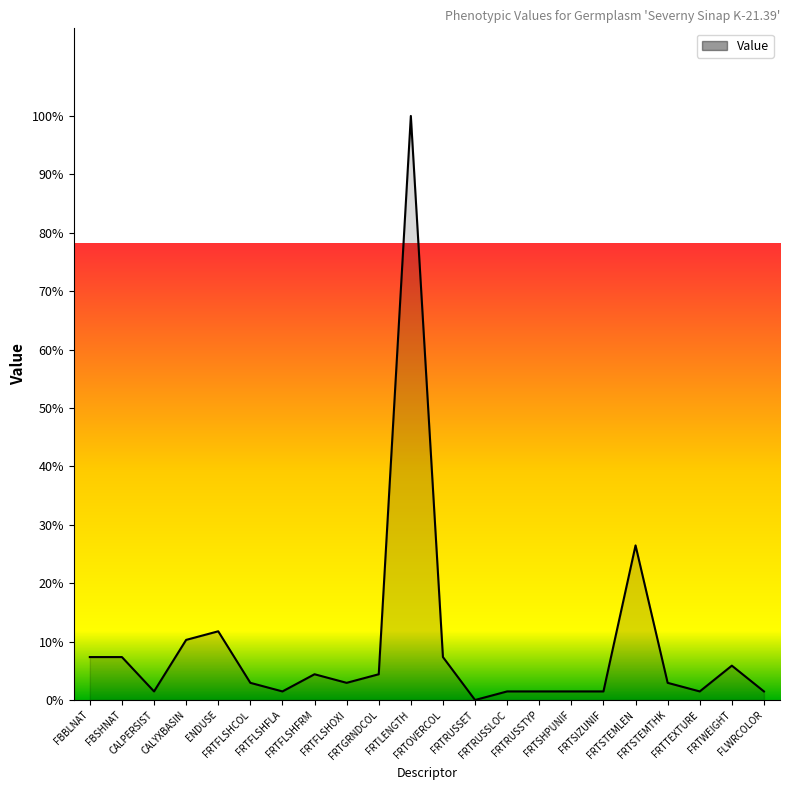

What is the difference between the maximum and minimum values?

100.0